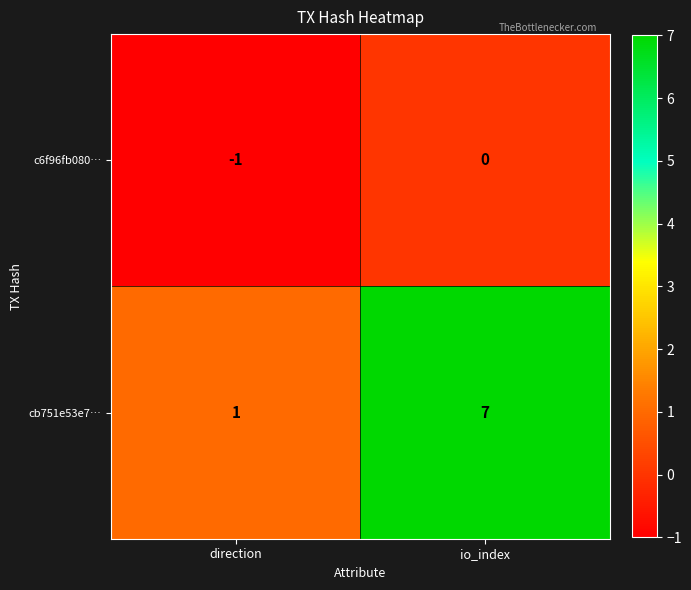

At which category is the sum across all series the highest?

io_index